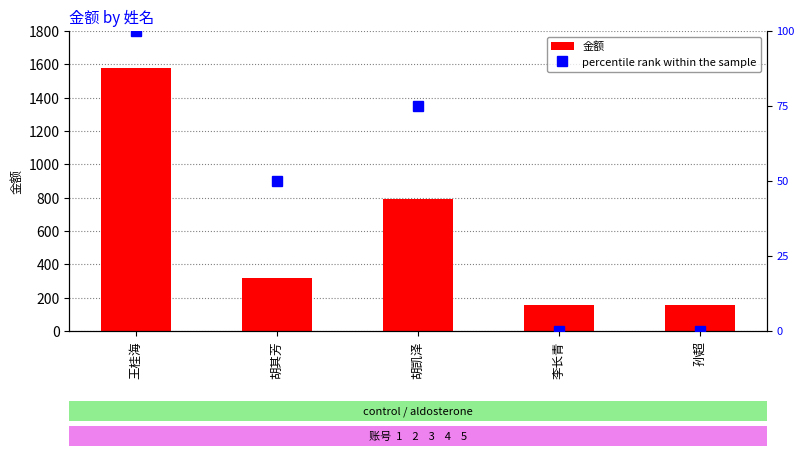

Count the 金额 values in the range 158 to 790.

4